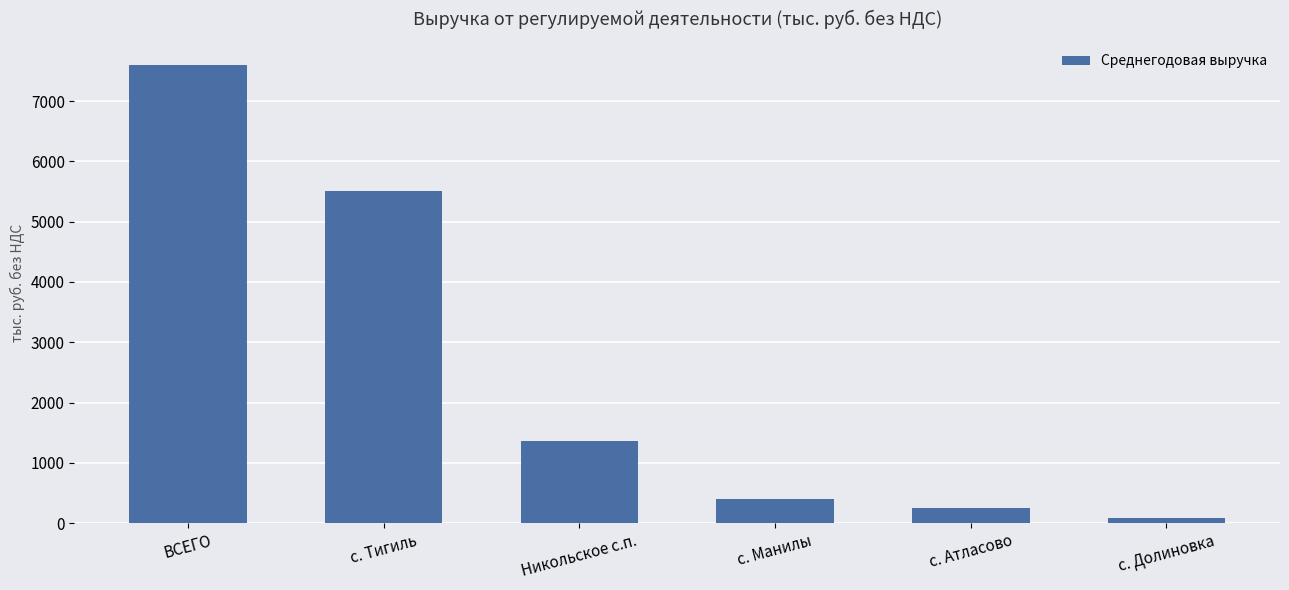

Is it true that the value at Никольское с.п. is 1368.0?

True